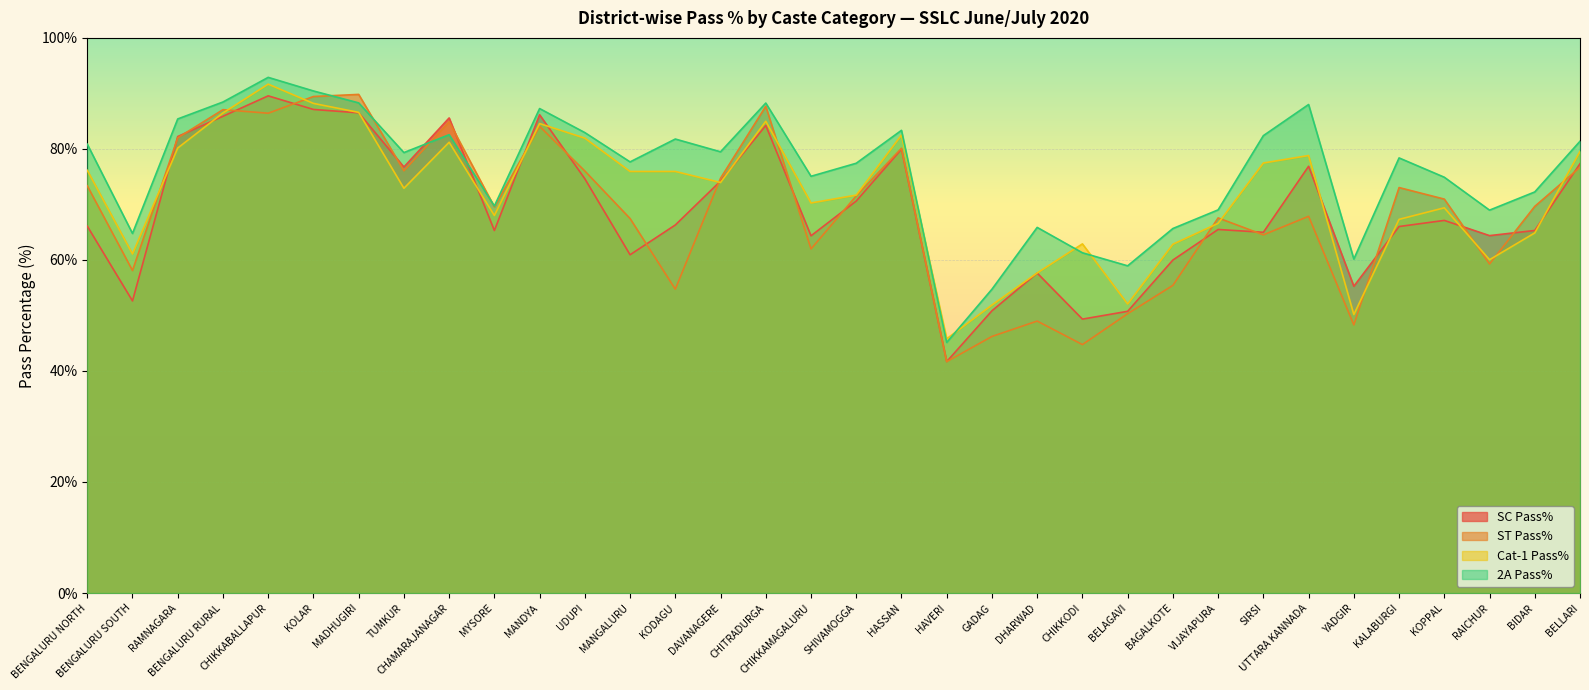

Does the chart display data point markers on the line(s)?

No